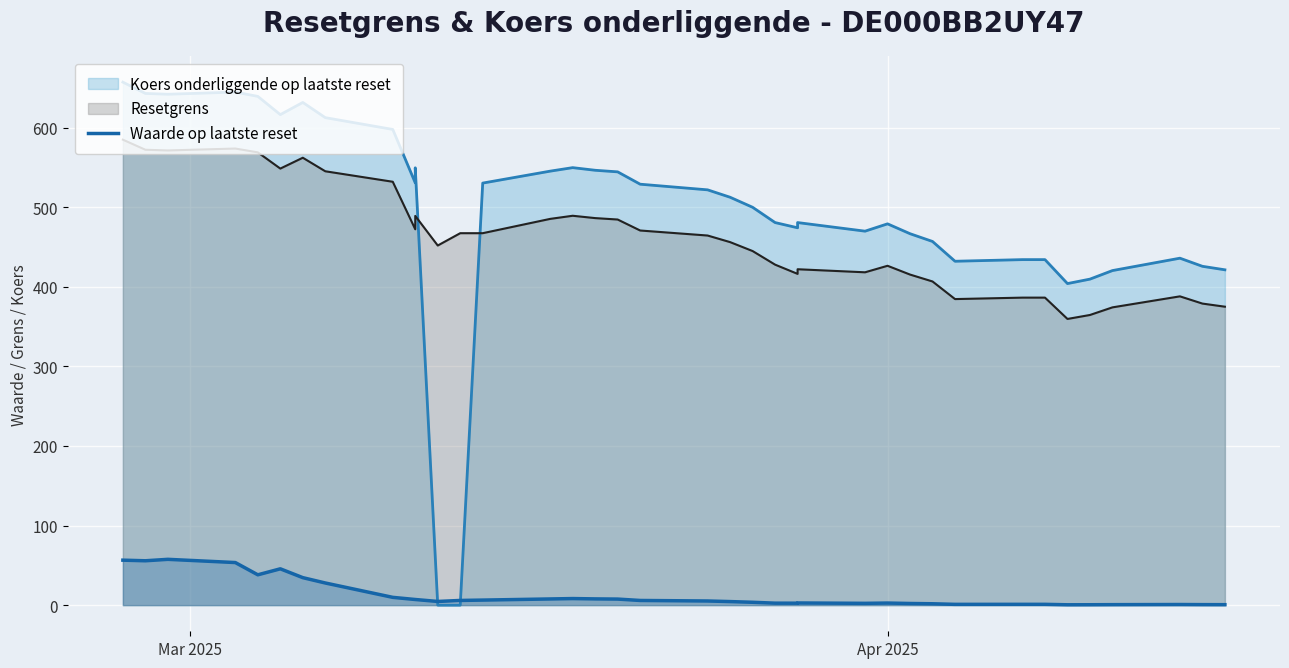

Reading right to left, list all the values displayed in this chart.

0.6	0.6	0.8	0.6	0.5	0.4	1.0	1.0	1.0	1.0	1.7	2.1	2.6	2.3	2.7	2.4	2.5	3.6	4.5	5.2	5.9	7.6	7.8	8.2	7.8	6.3	5.9	4.6	7.1	7.1	9.8	27.8	34.5	45.6	38.1	53.5	57.5	55.7	56.5